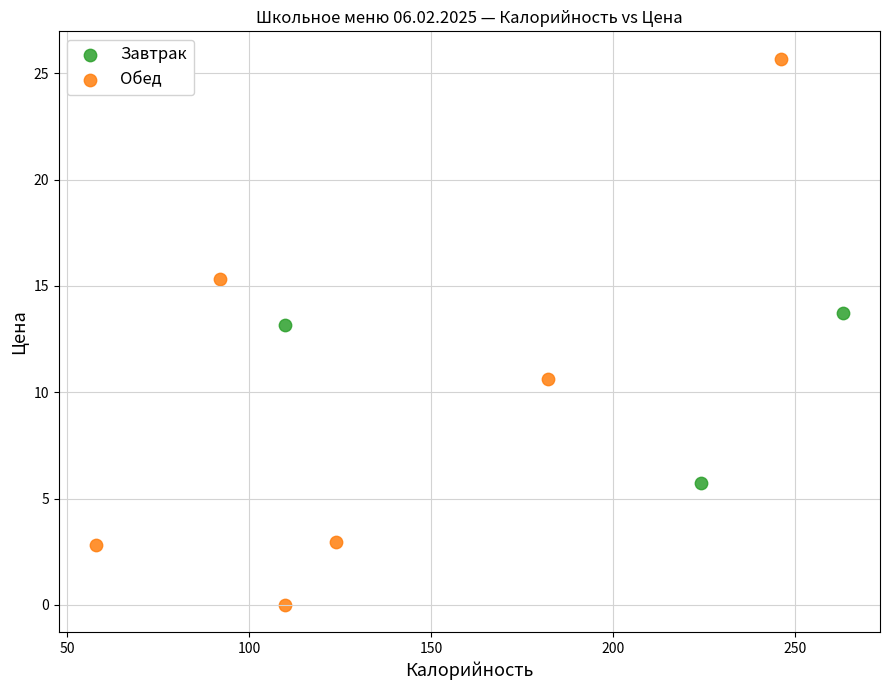

Which series has the widest spread of Y values?

Обед